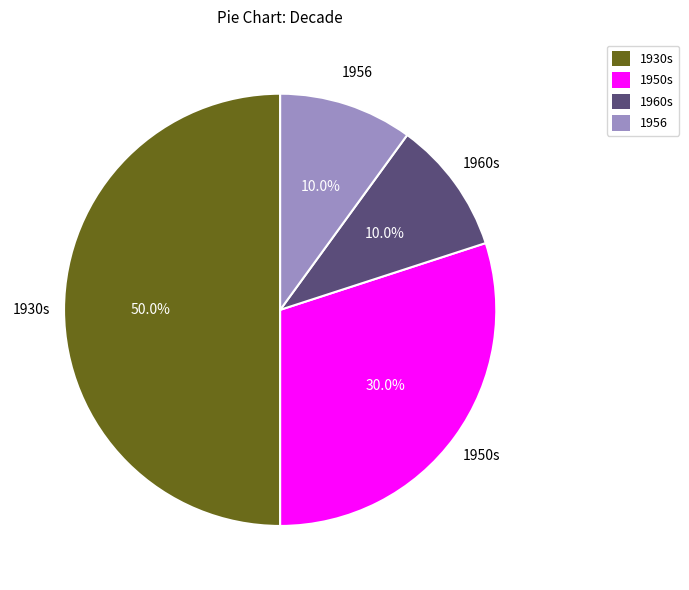

To the nearest percent, what percentage of the pie is 1960s?

10%